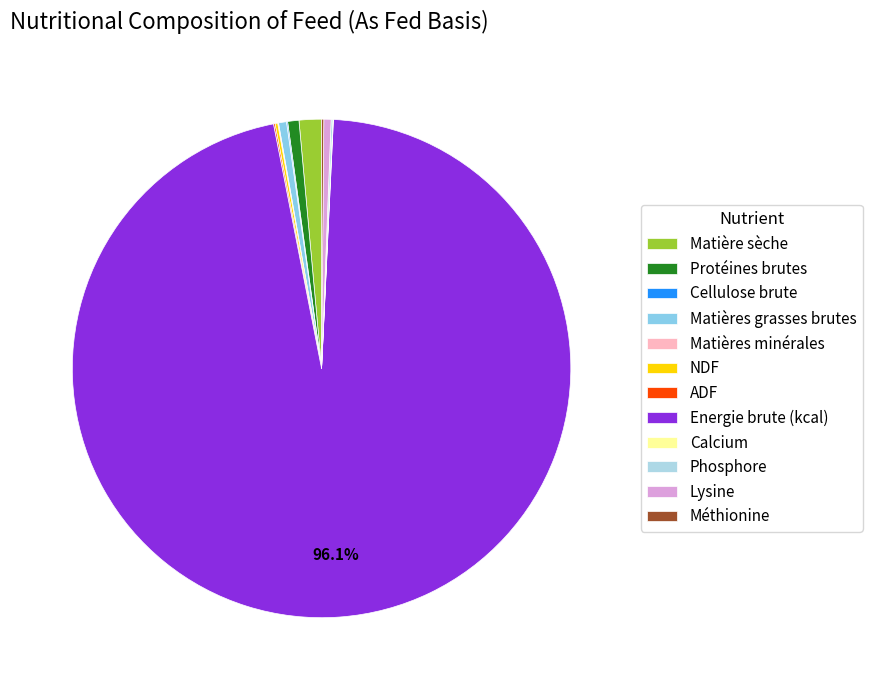

Is the sum of Protéines brutes and ADF greater than half?

No